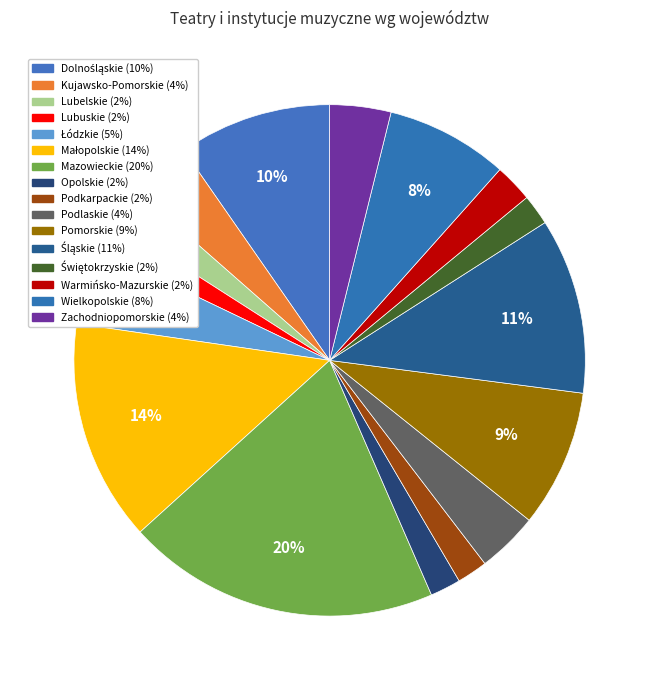

Which slice is the smallest?

Lubuskie